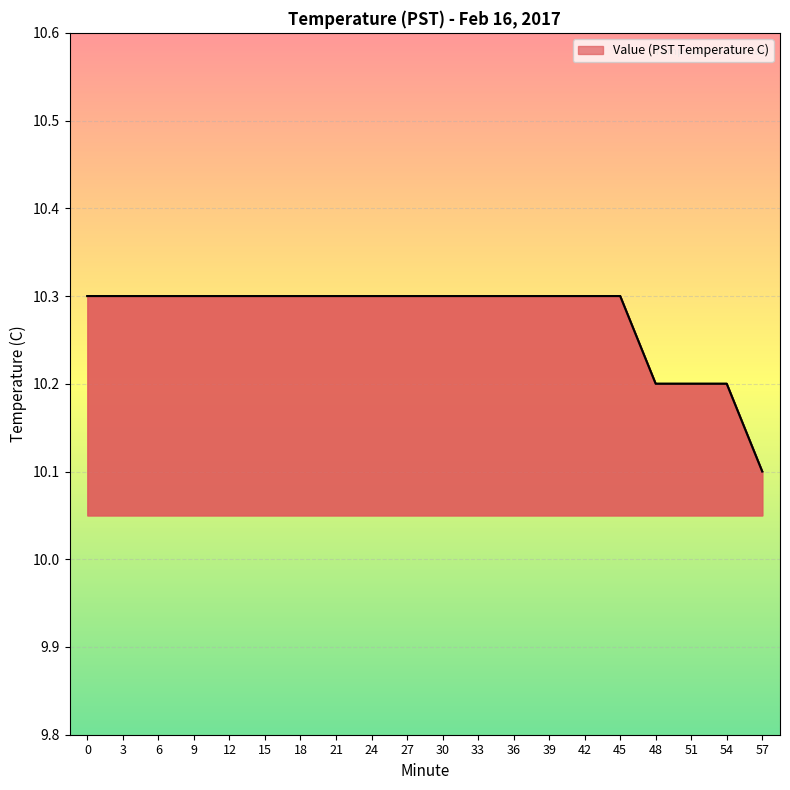

The value at 3 is 16.2. True or false?

False